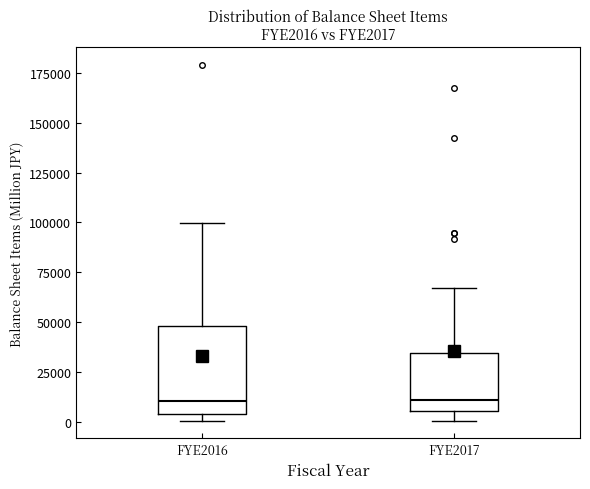

Reading left to right, transcribe this box plot: for each box, give where its median line is, the range the box spans, and where its two whiskers end, as read against the y-axis. The values are not printed on the chart, so give them approximately, as read against the axis.

FYE2016: median 10000, box 5000 to 50000, whiskers 0 to 100000
FYE2017: median 10000, box 5000 to 35000, whiskers 0 to 65000